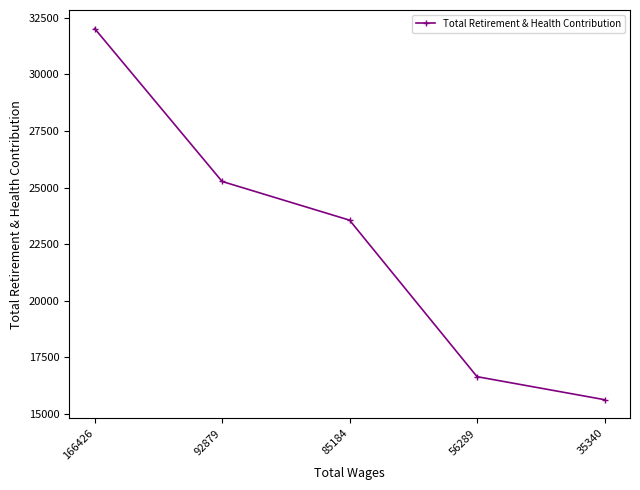

Reading right to left, extract all data points from this chart.

15634	16649	23559	25268	32019